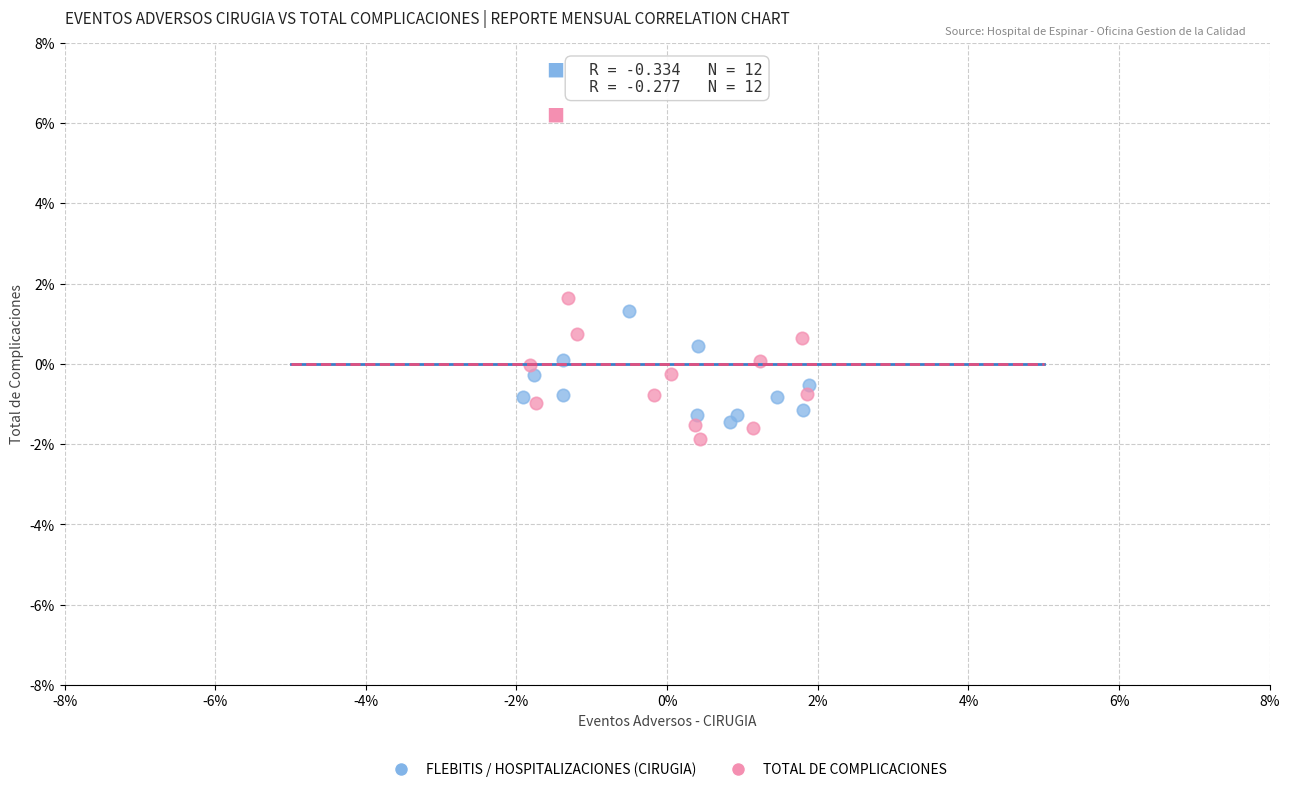

Which series has the widest spread of Y values?

TOTAL DE COMPLICACIONES